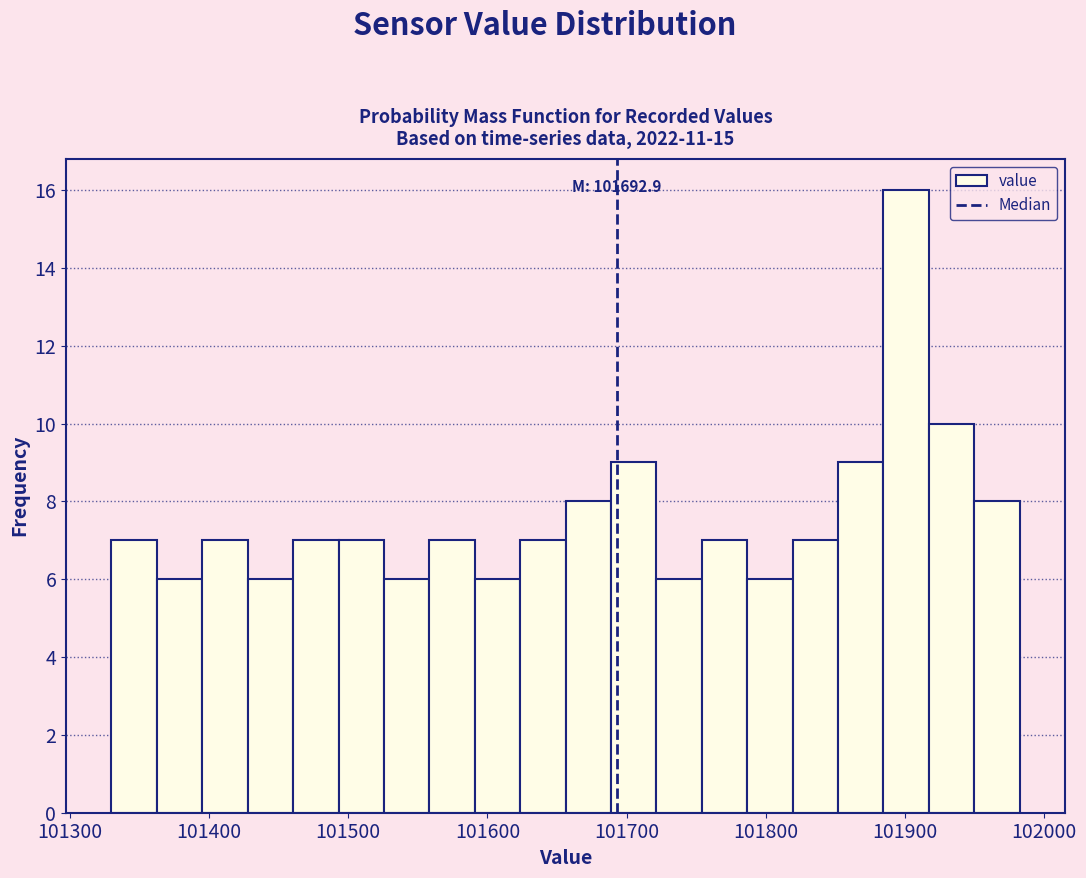

Around what value on the x-axis is the tallest bar? Give the approximate position of its centre, as read against the axis.

101900